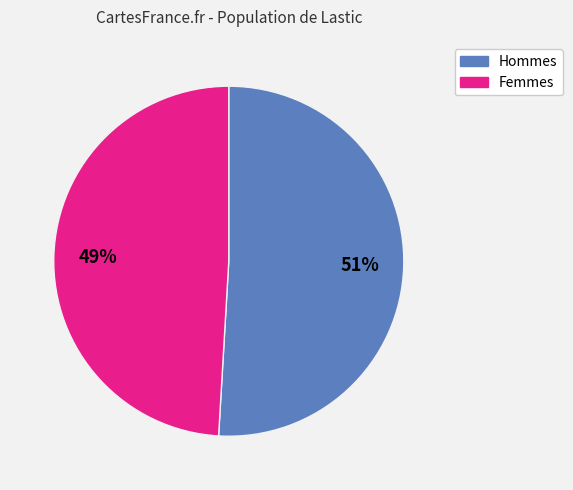

To the nearest percent, what is the difference between the largest and smallest slice percentages?

2%